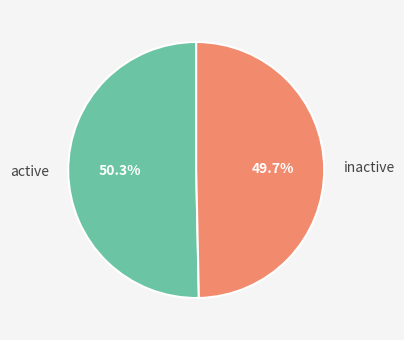

Combined, what portion of the pie is inactive and active?

100.0%